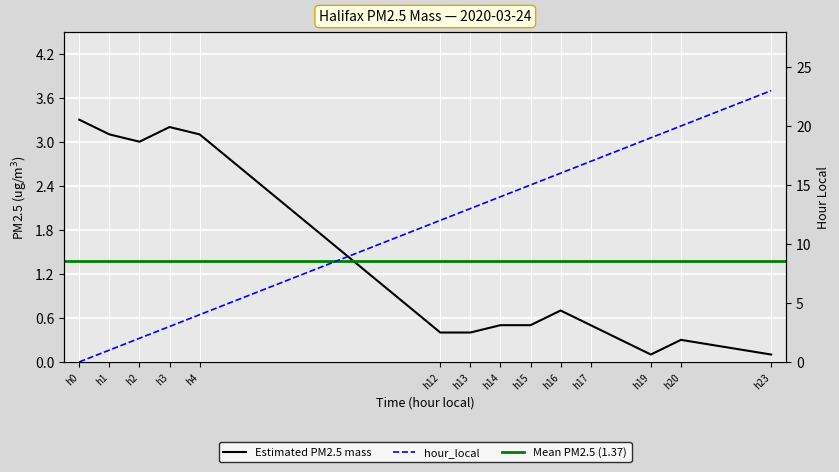

Between h1 and h12, which is larger?

h1